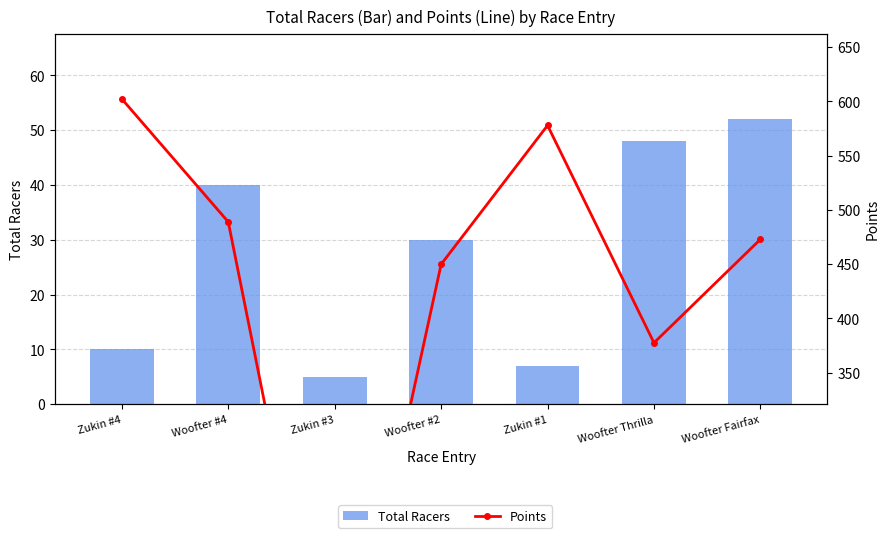

What is the difference between the Points values at Zukin #3 and Zukin #1?

577.8